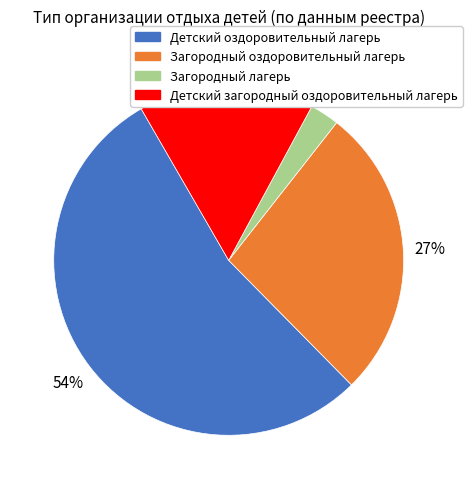

How many segments does this pie chart have?

4